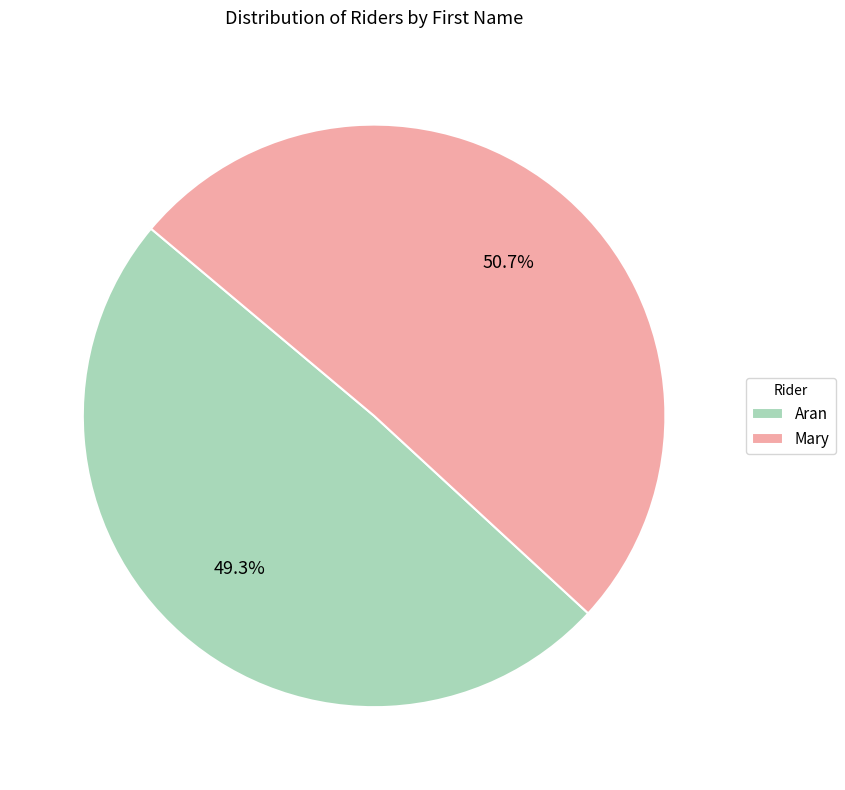

Is Mary the majority of the pie?

Yes